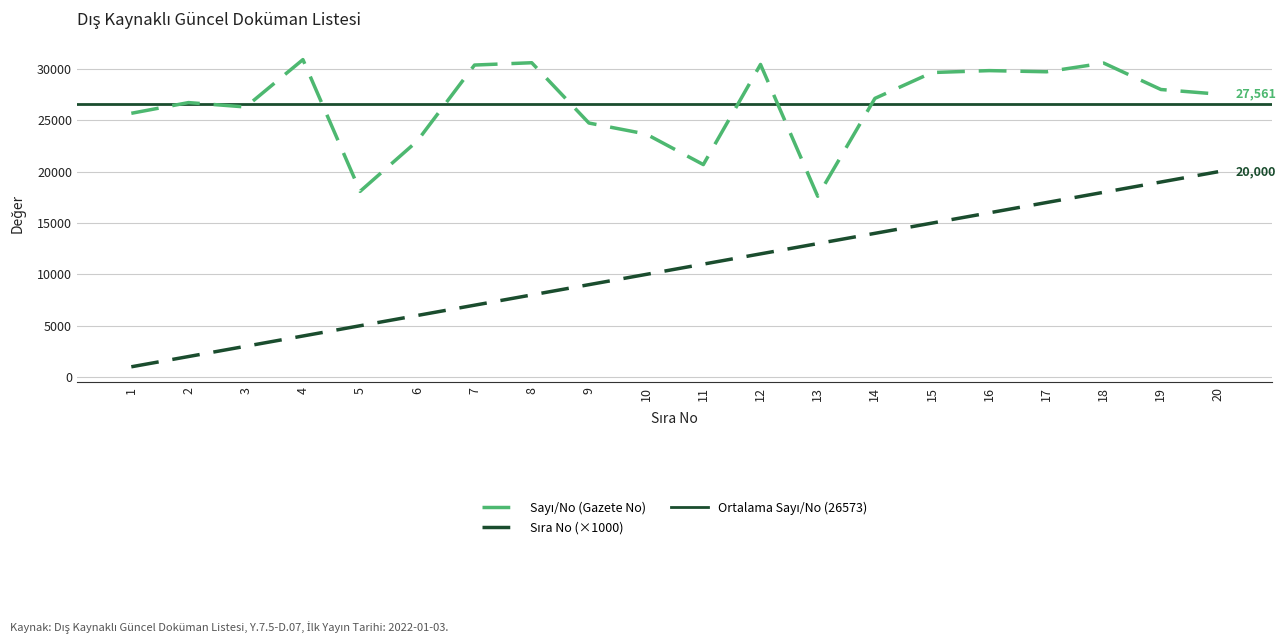

What is the total value across all series at 3?

29307